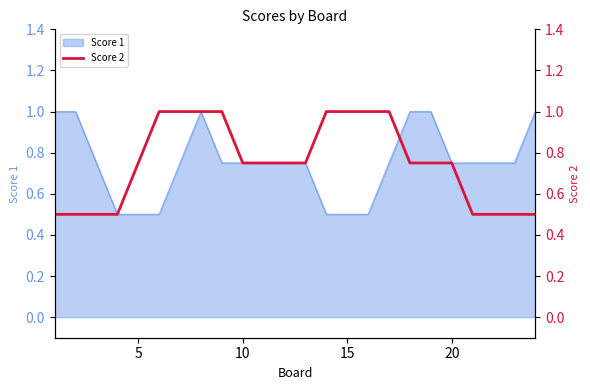

What is the lowest value of the Score 1 series?

0.5